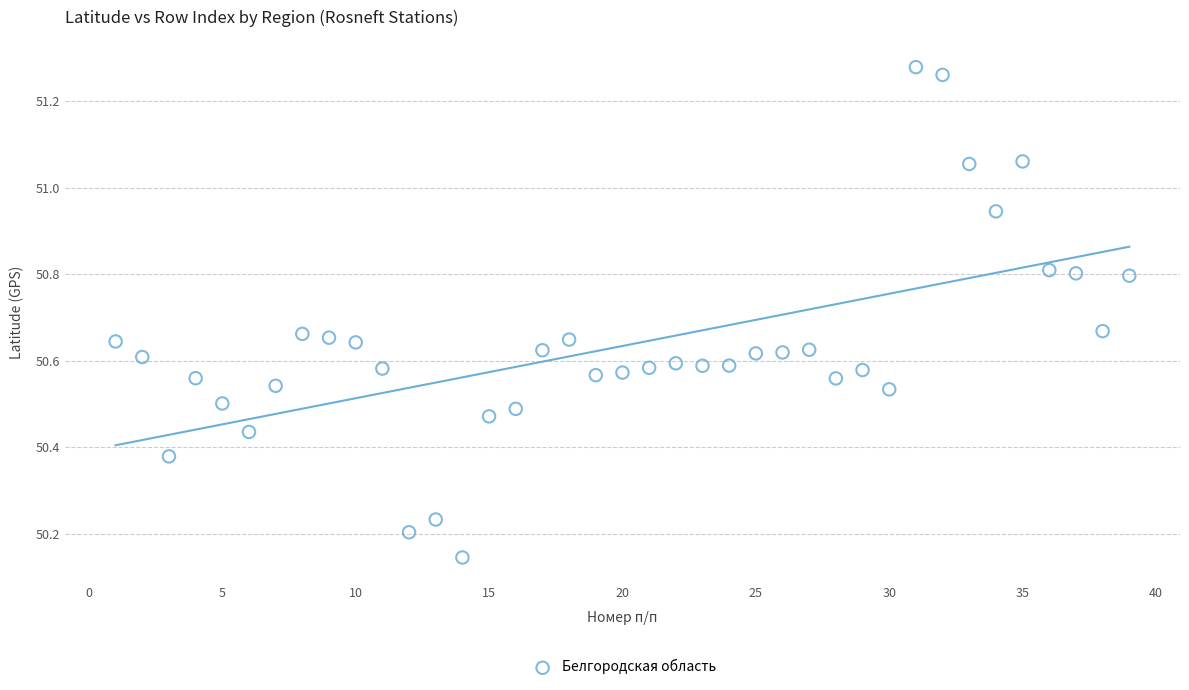

What is the range of Y values (max minus min)?

1.1